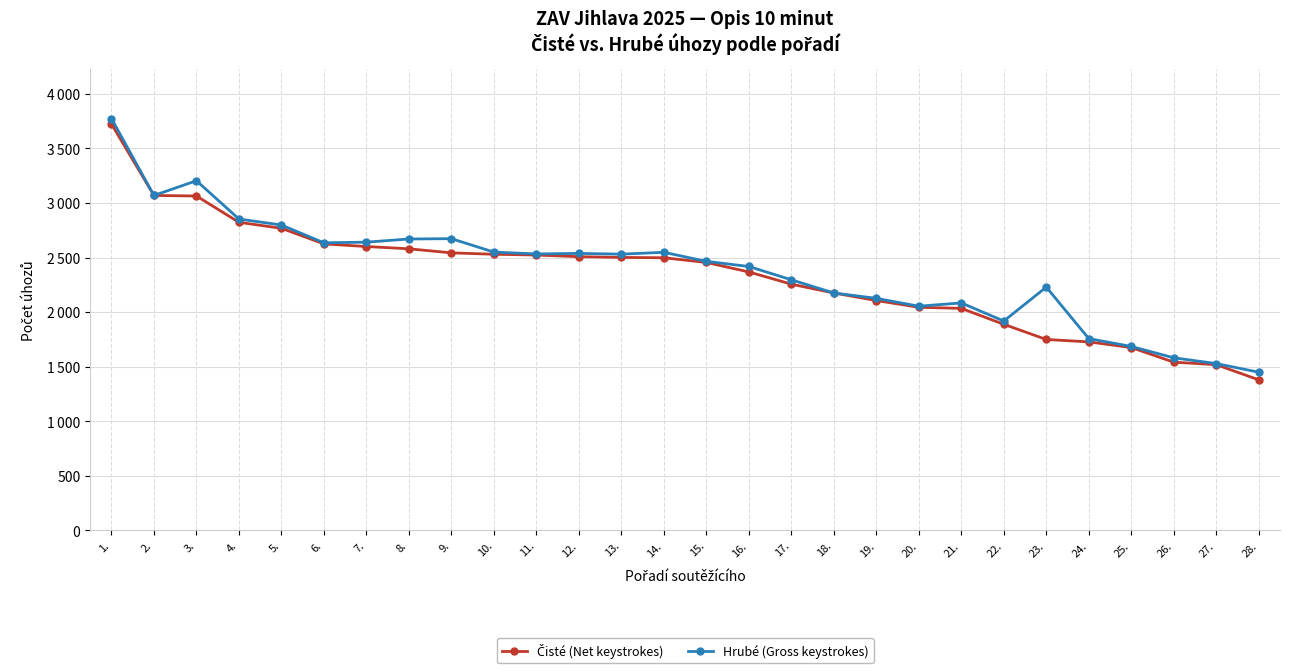

List the series in order of their peak value, highest first.

Hrubé (Gross keystrokes), Čisté (Net keystrokes)